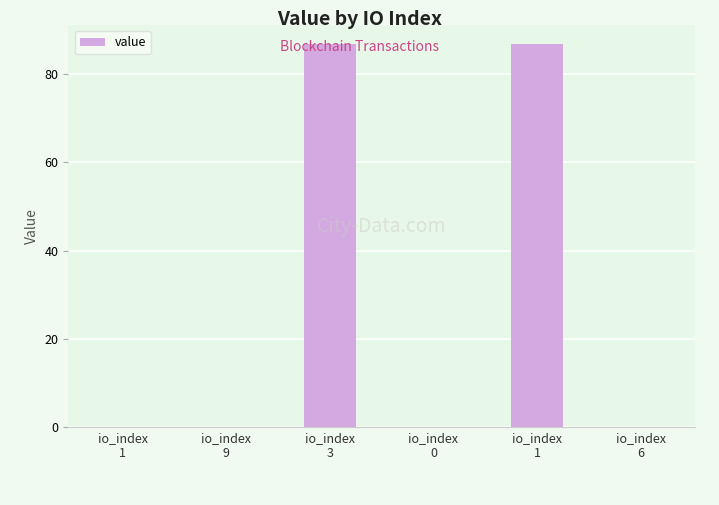

Which label corresponds to the smallest value in the chart?

io_index
9